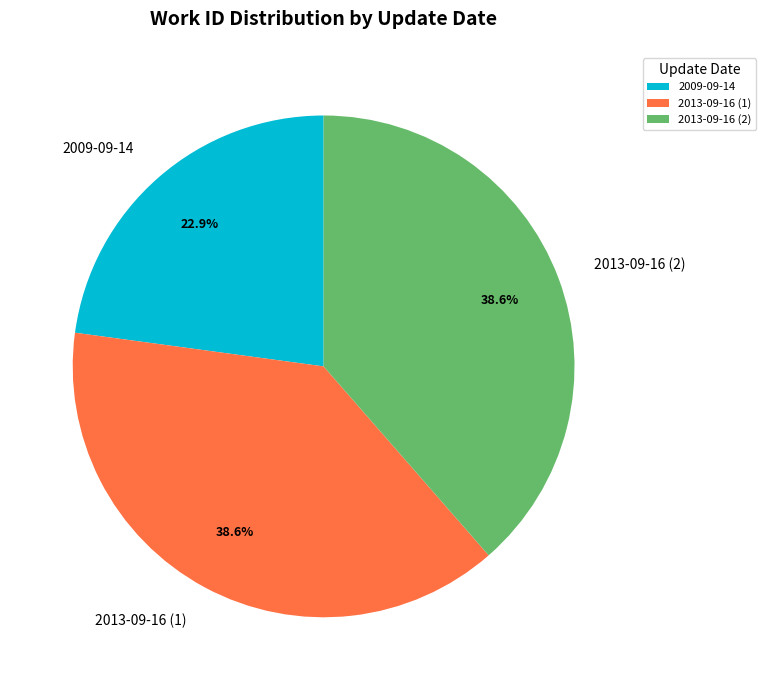

How many segments does this pie chart have?

3